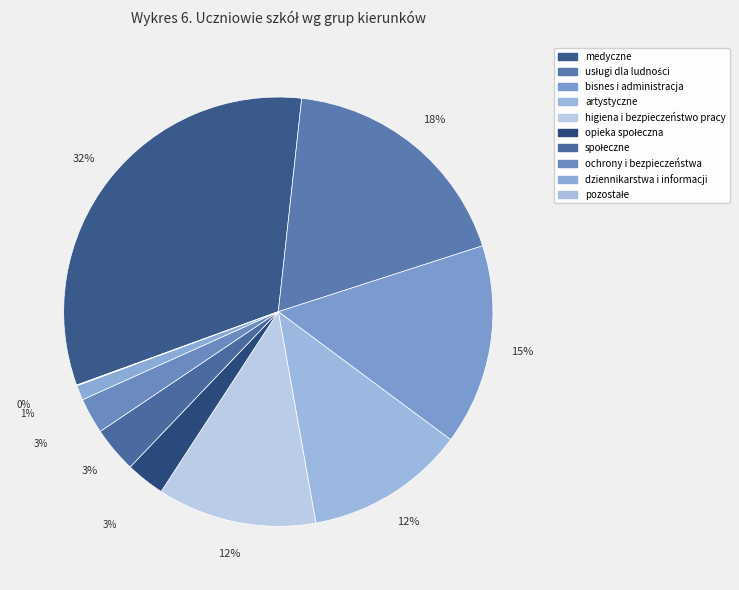

To the nearest percent, what is the combined percentage of medyczne and pozostałe?

32%